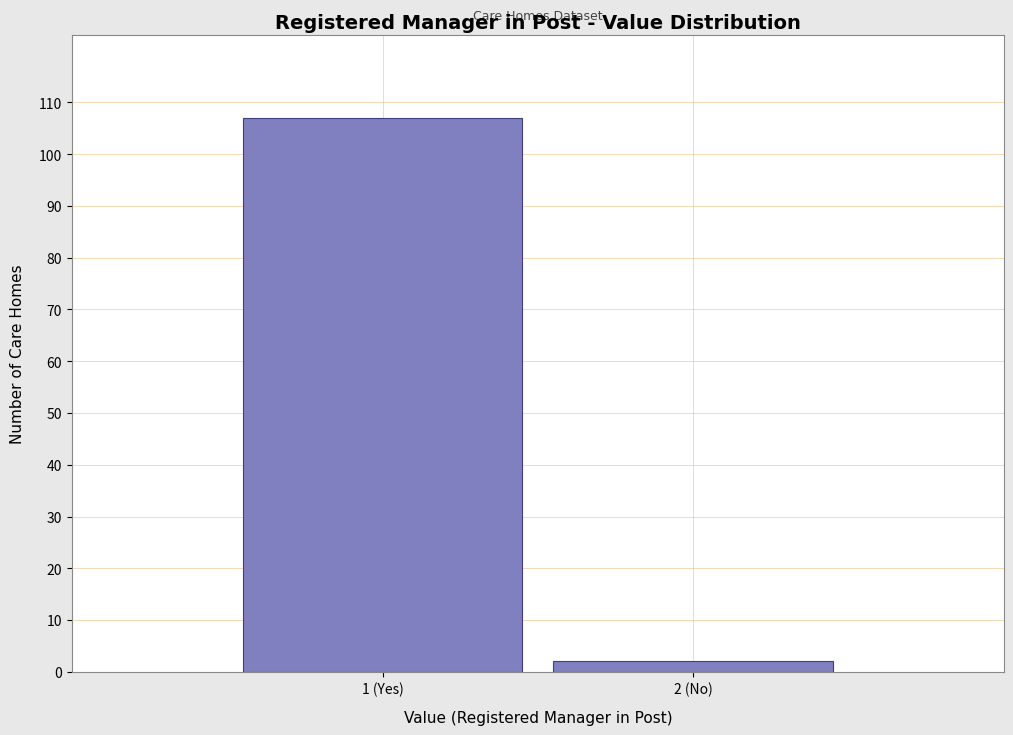

Reading left to right, what are all the values shown in this chart?

1 (Yes)=107	2 (No)=2